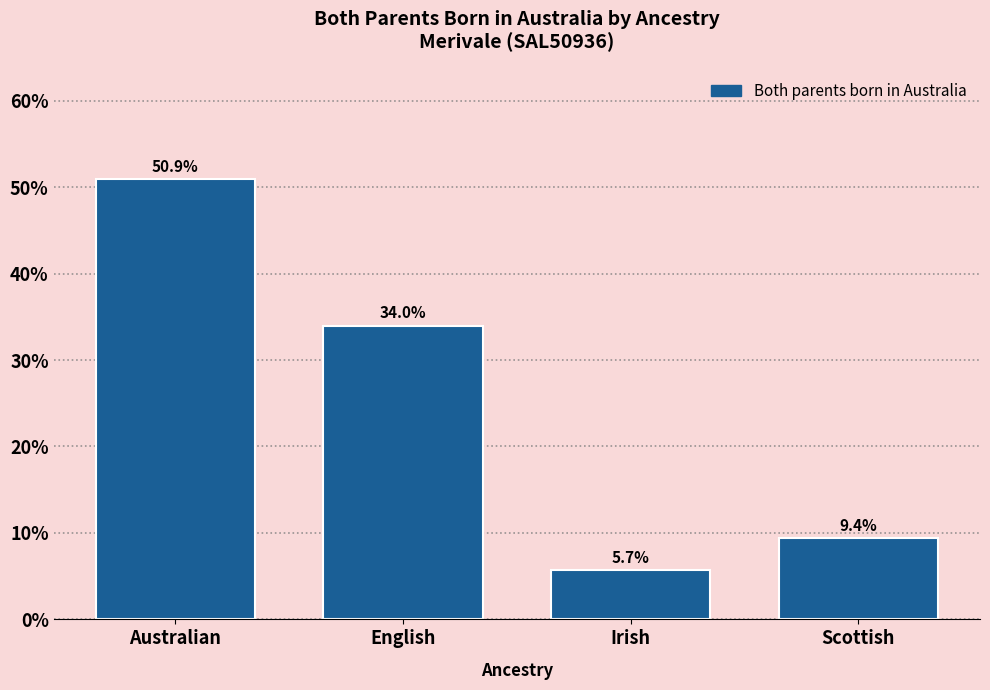

Reading left to right, what are all the values shown in this chart?

50.9	34.0	5.7	9.4